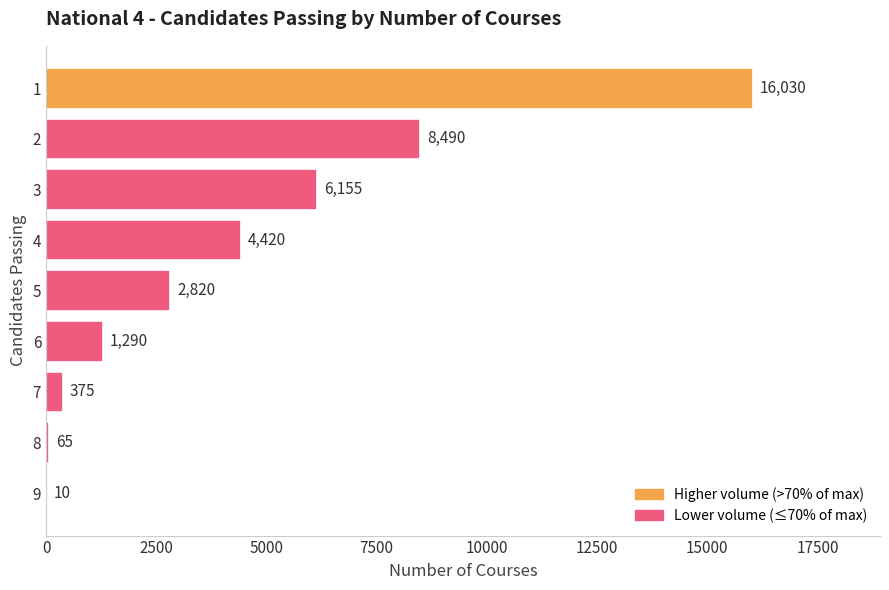

What is the average value?

4406